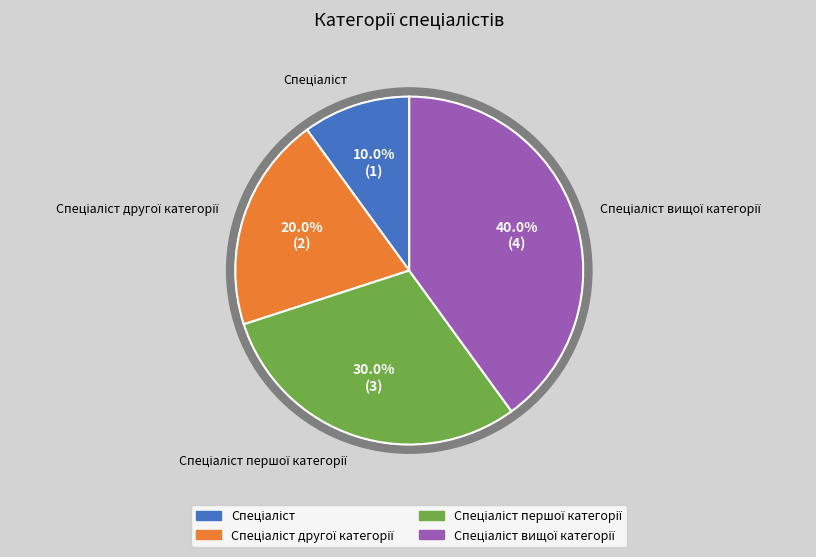

Which category has the biggest portion of the pie?

Спеціаліст вищої категорії